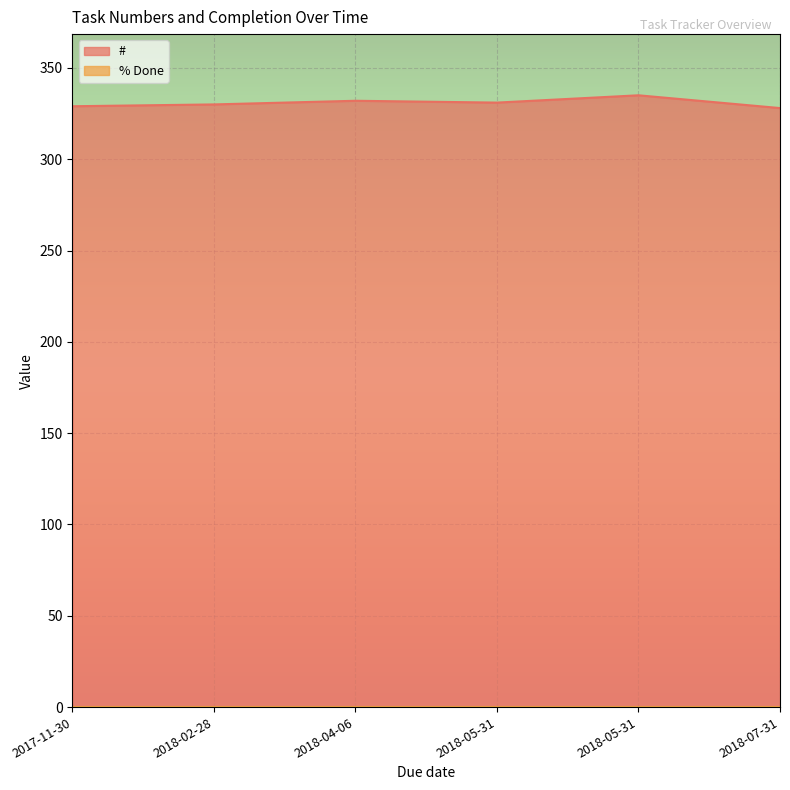

List the labels in order of value, smallest first.

2018-07-31, 2017-11-30, 2018-02-28, 2018-05-31, 2018-04-06, 2018-05-31